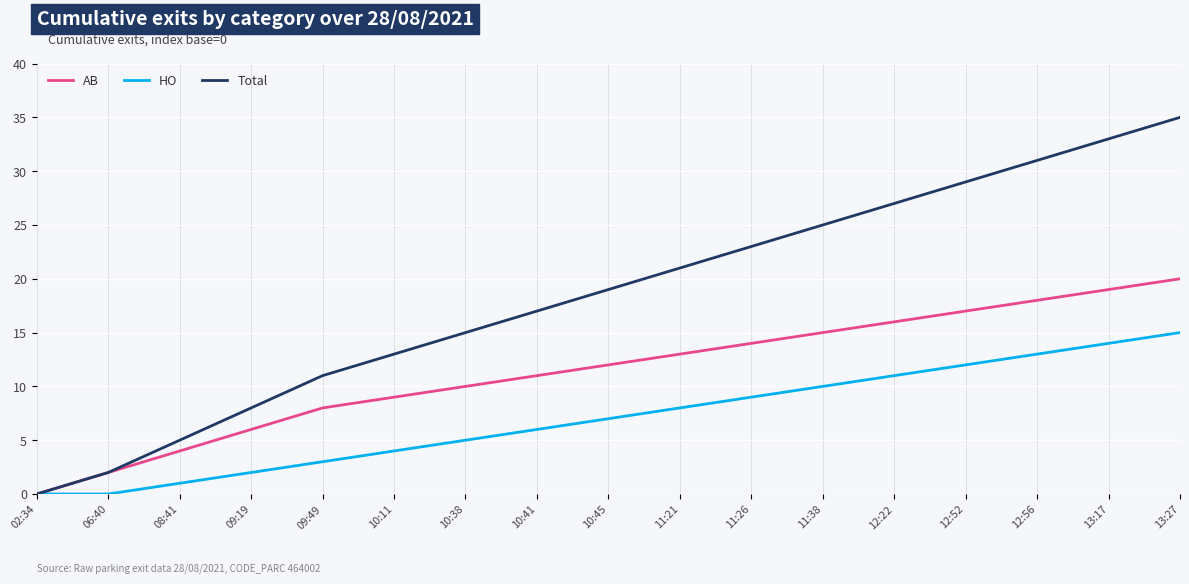

What value does the AB series have at 09:19?

6